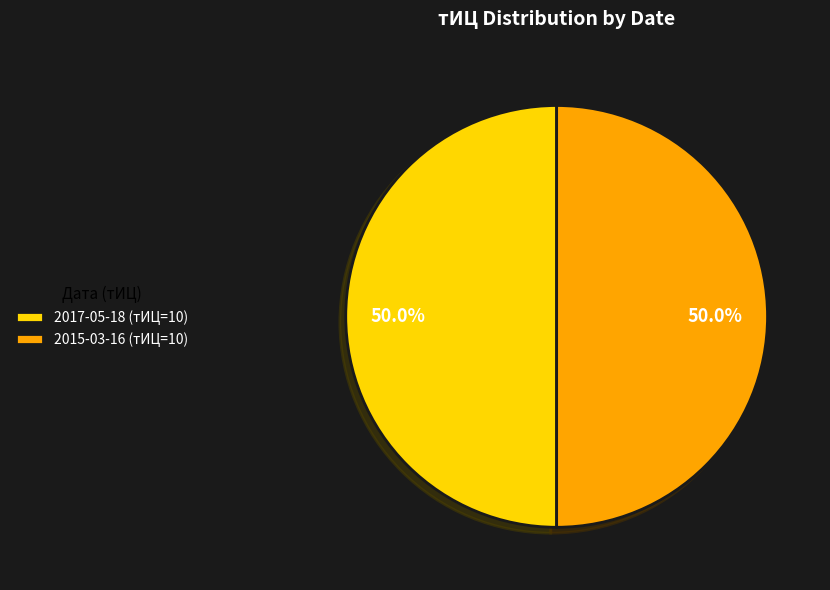

What percentage is NOT represented by 2017-05-18 (тИЦ=10)?

50.0%